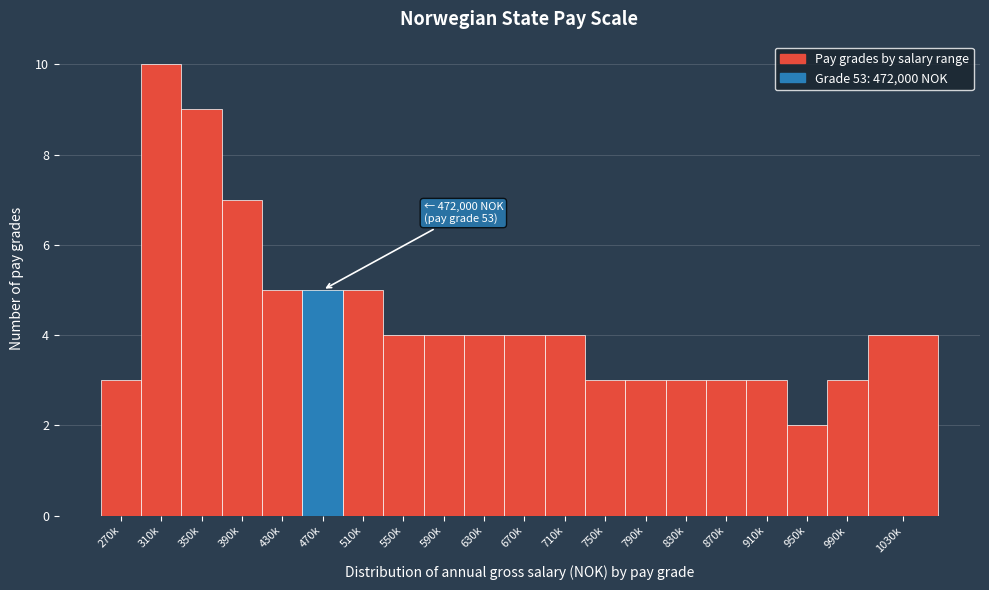

Reading right to left, extract all data points from this chart.

1030k=4	990k=3	950k=2	910k=3	870k=3	830k=3	790k=3	750k=3	710k=4	670k=4	630k=4	590k=4	550k=4	510k=5	470k=5	430k=5	390k=7	350k=9	310k=10	270k=3